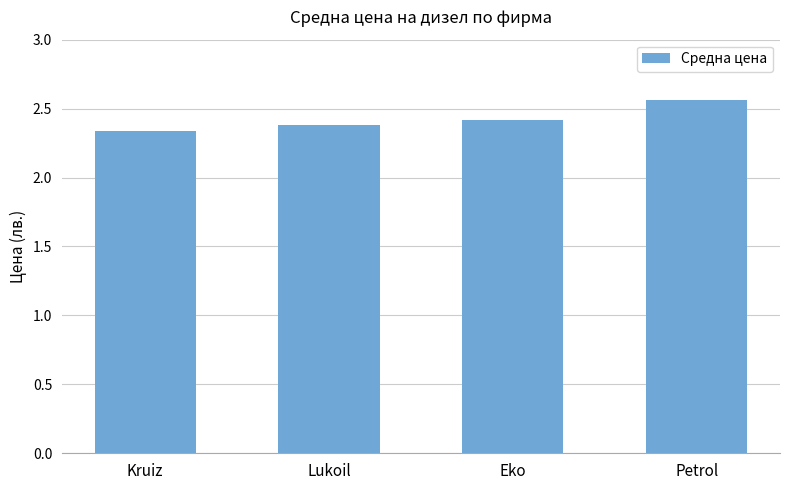

The value at Kruiz is 3.3. True or false?

False